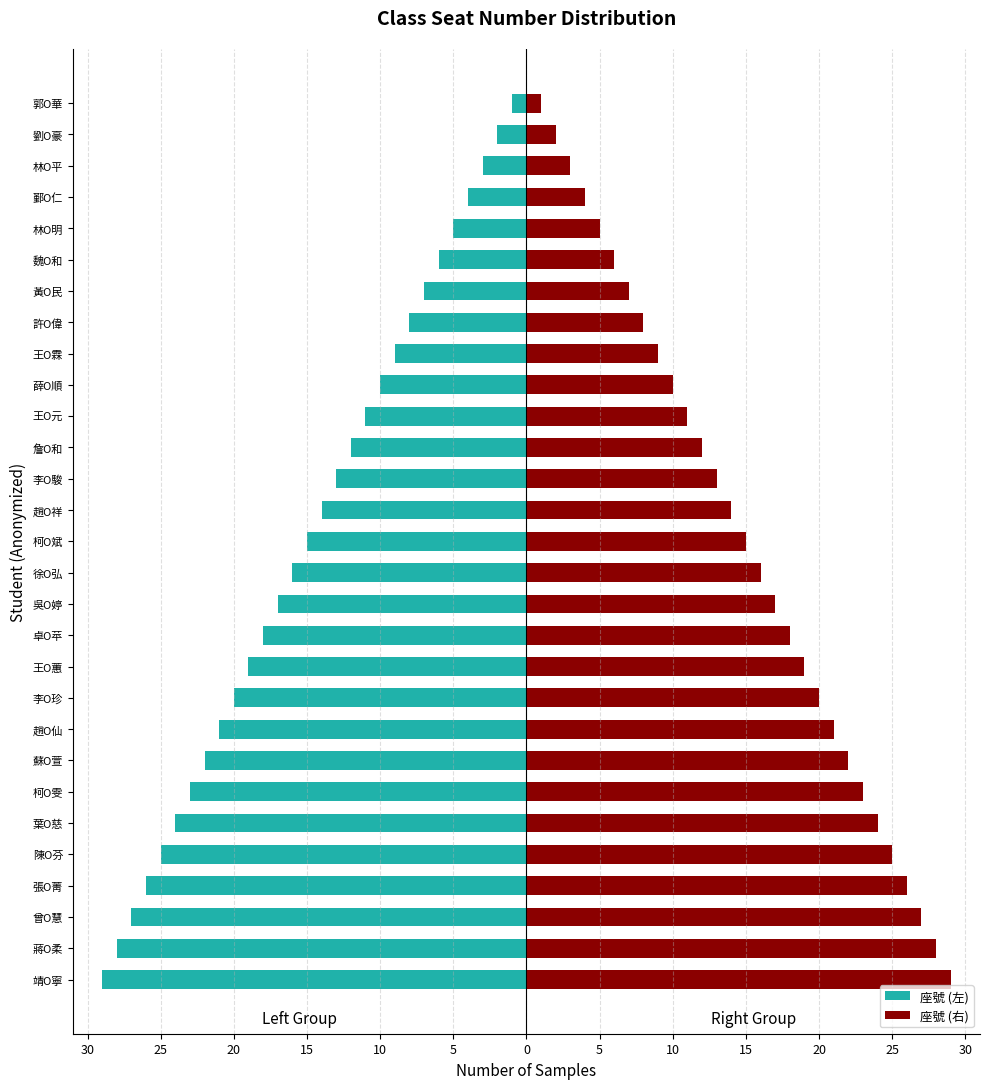

True or false: 座號 (左) has a value of -16 at 徐O弘.

True